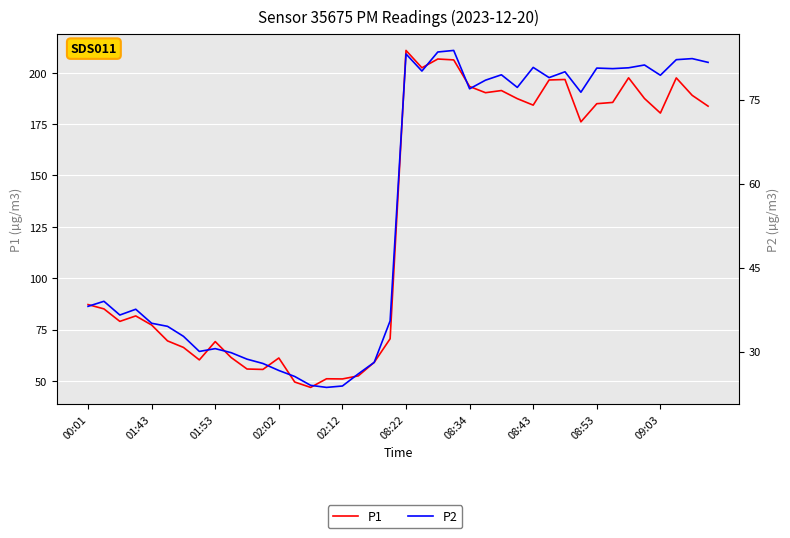

What is the value of the P1 point at the 4th from the left?

81.6